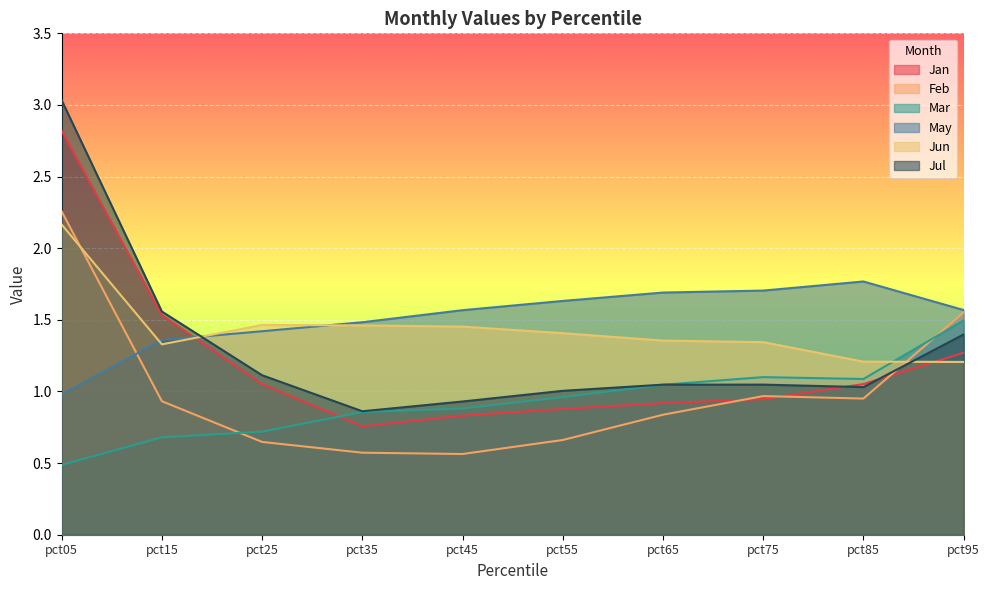

Which has a higher value, pct95 or pct55?

pct95